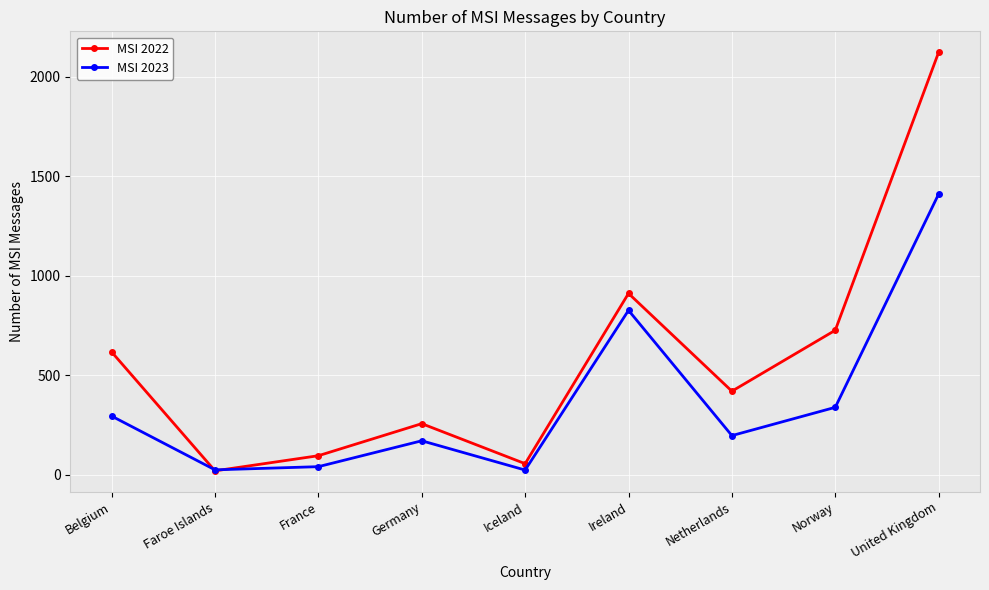

True or false: MSI 2022 has a value of 956 at Belgium.

False